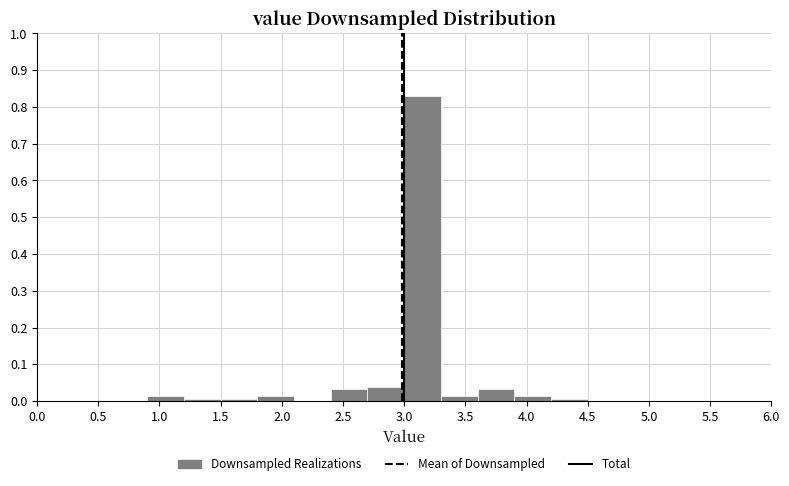

What is the height of the bar covering 2.7 to 3.0 on the x-axis? The values are not printed on the chart, so give them approximately, as read against the axis.

0.04